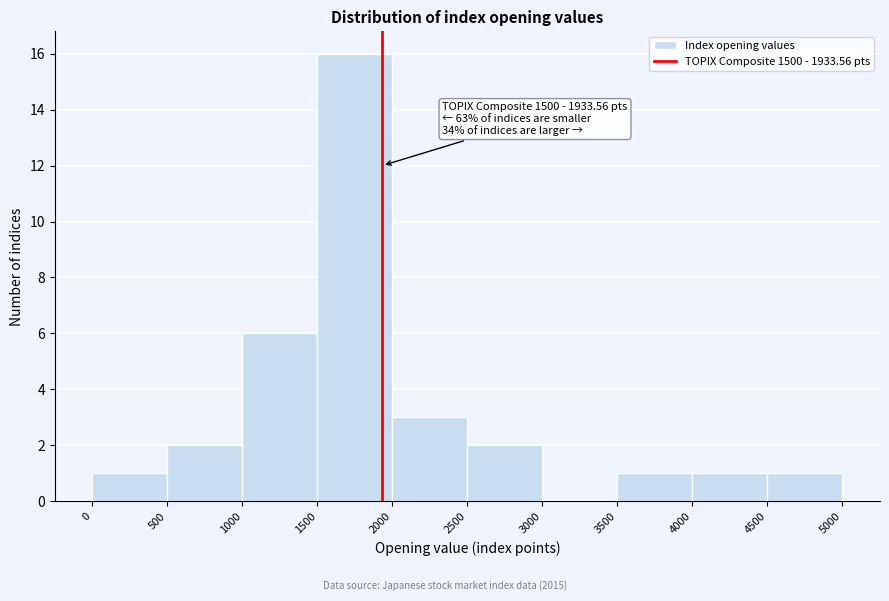

Which range on the x-axis has the tallest bar?

1500 to 2000